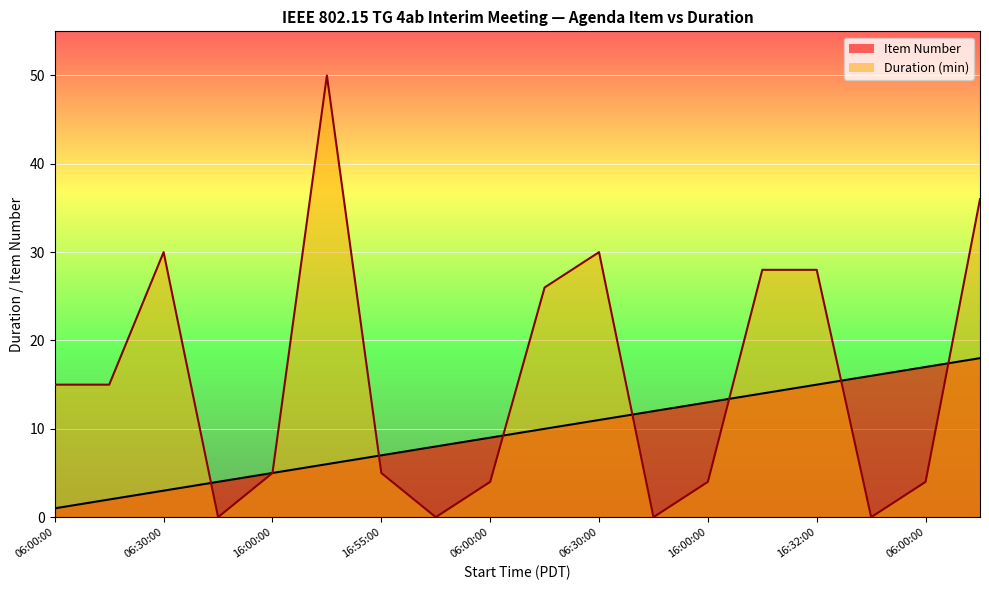

What is the label of the 13th point from the left?

16:00:00